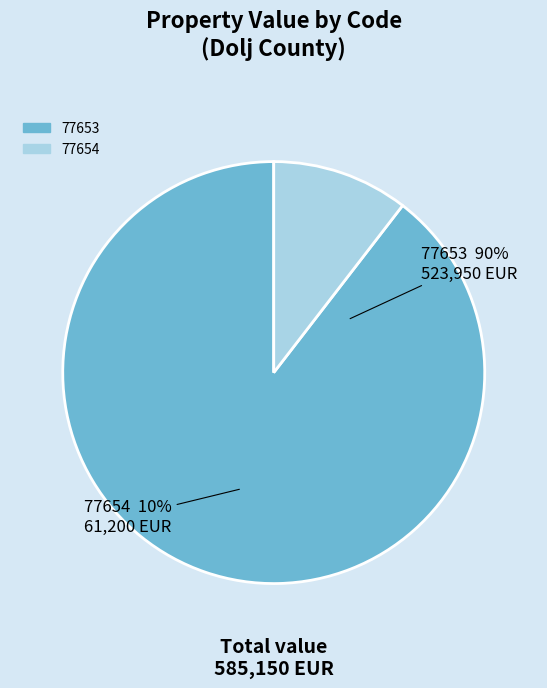

Count the number of slices in the pie.

2